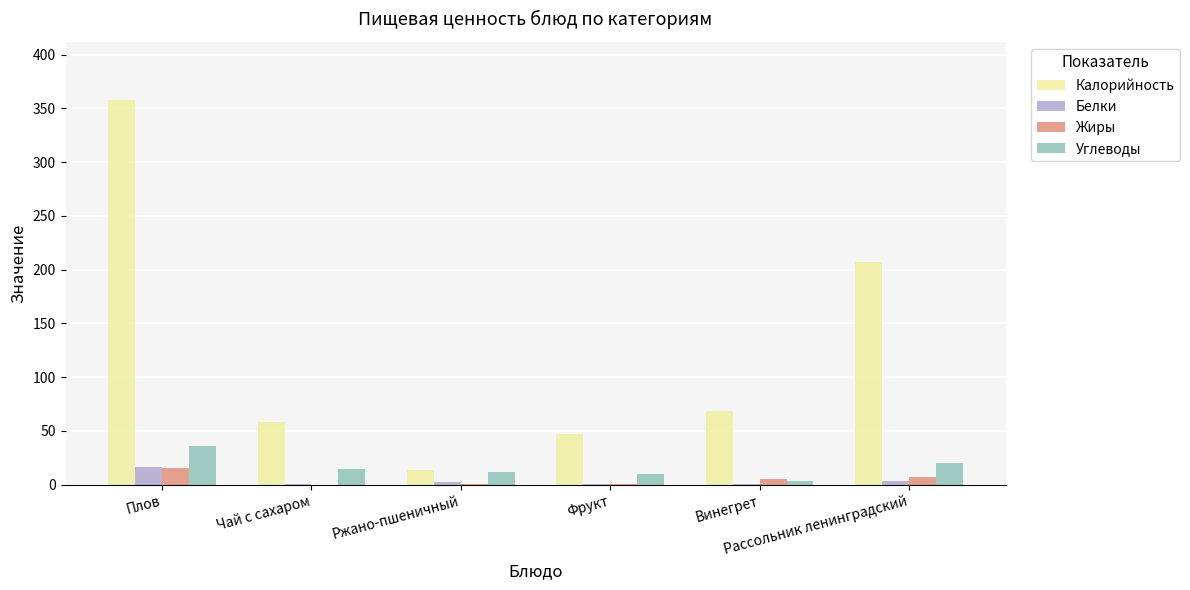

What is the sum of all Белки values?

23.4